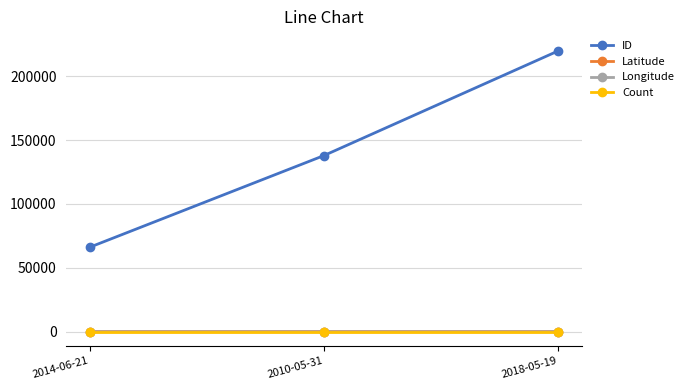

Which series has the largest total across all categories?

ID